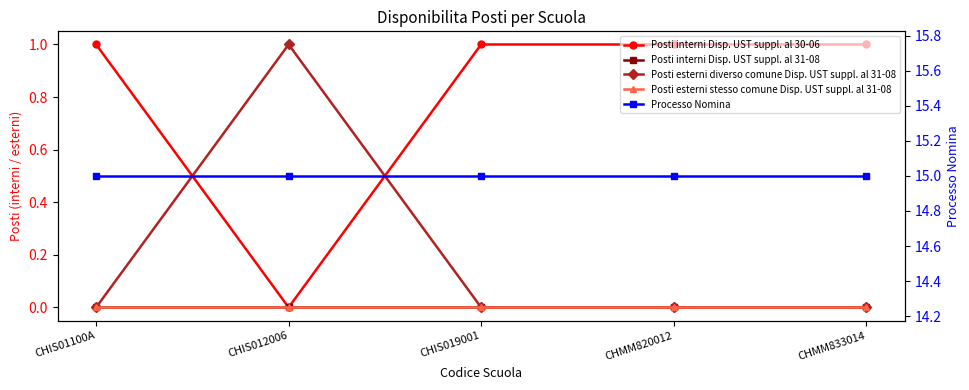

What are all the series names shown in the legend?

Posti interni Disp. UST suppl. al 30-06, Posti interni Disp. UST suppl. al 31-08, Posti esterni diverso comune Disp. UST suppl. al 31-08, Posti esterni stesso comune Disp. UST suppl. al 31-08, Processo Nomina